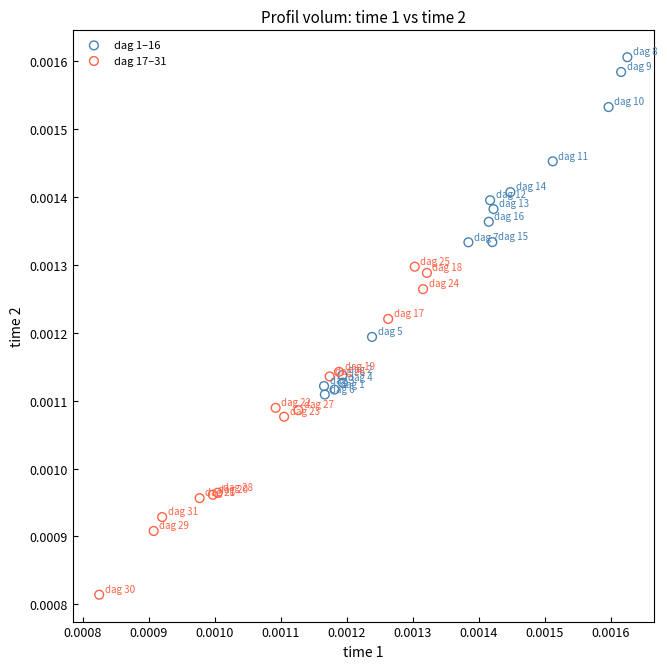

Which series contains the highest Y value?

dag 1–16